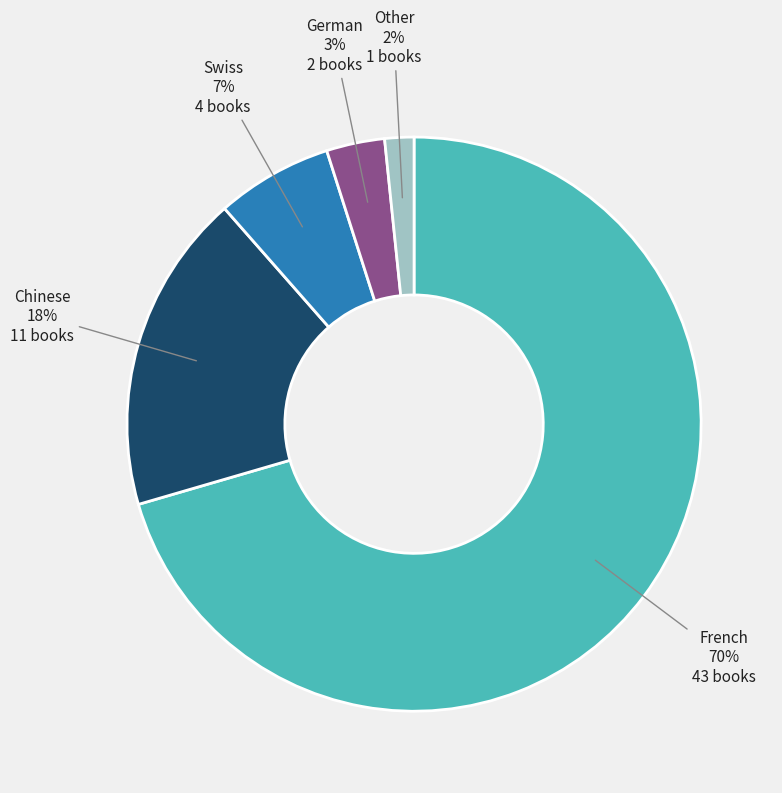

How many slices are in this pie chart?

5